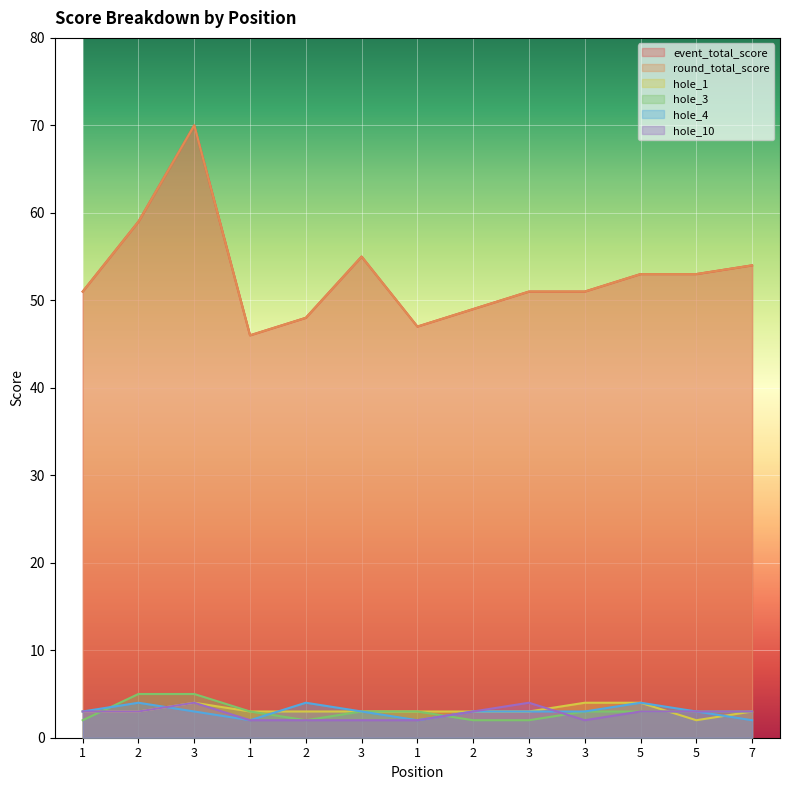

What is the label of the 2nd point from the left?

2